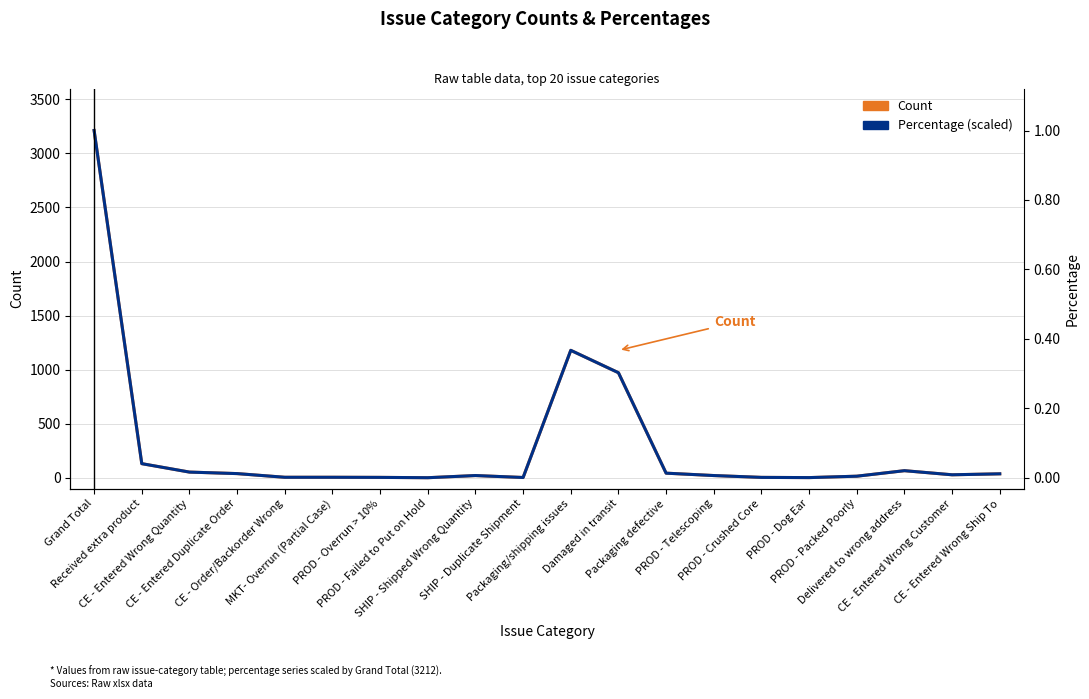

At how many categories does at least one series exceed 2394?

1